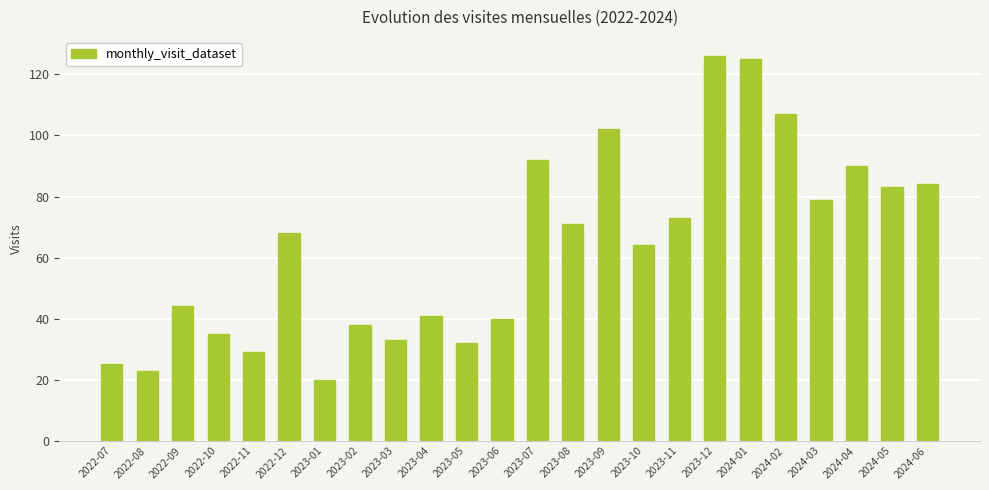

What is the label of the 20th bar from the right?

2022-11